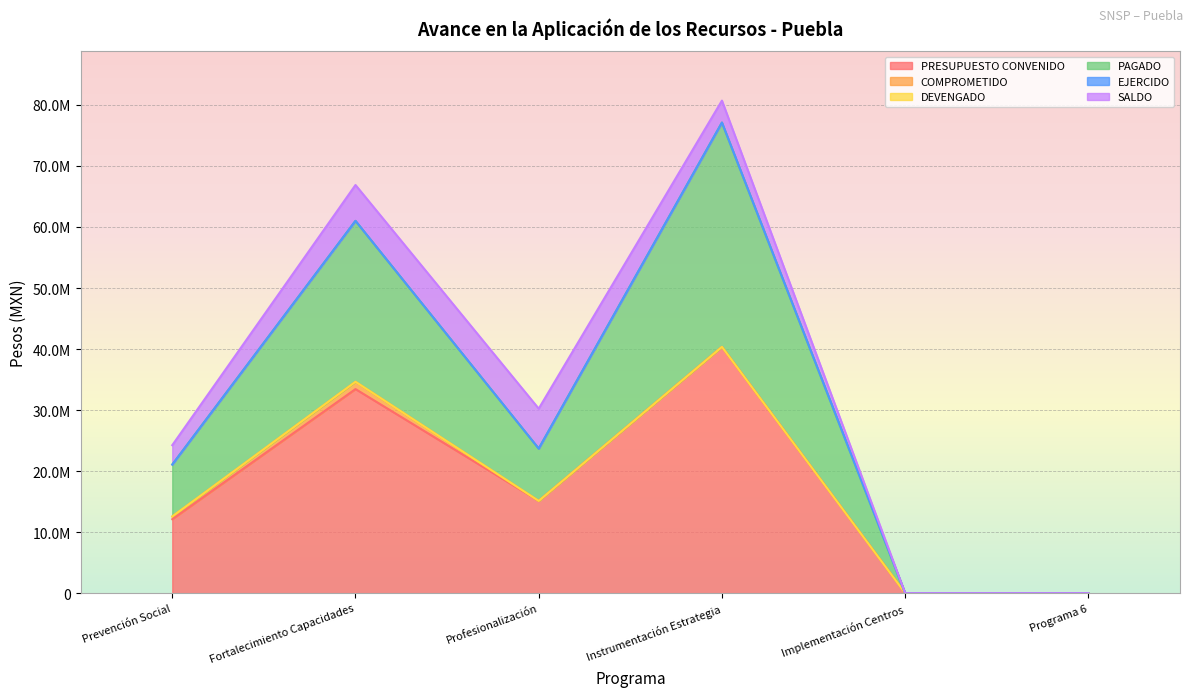

At which category does the chart reach its minimum across all series?

Implementación Centros